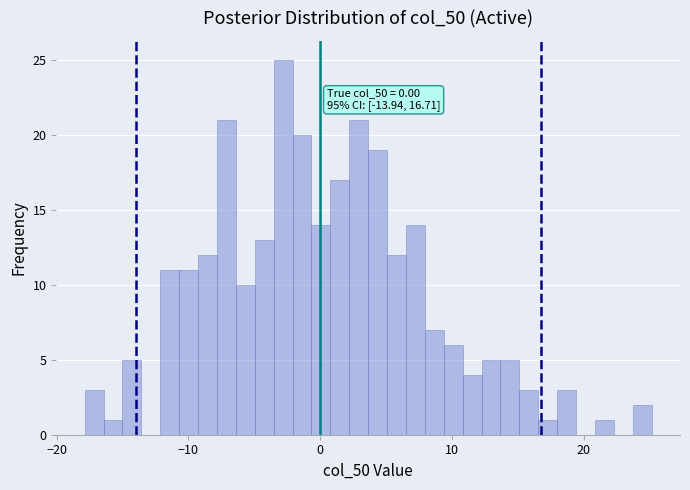

Read against the x-axis, roughly where is the centre of the tallest bar?

-3